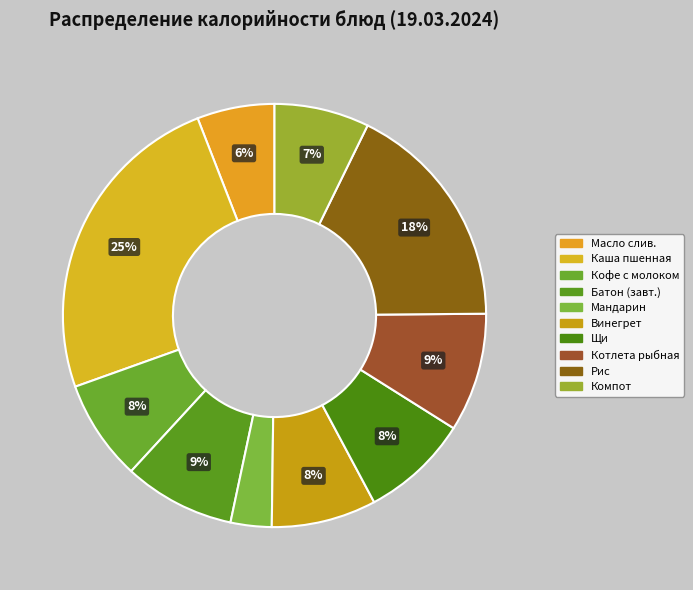

Count the number of slices in the pie.

10